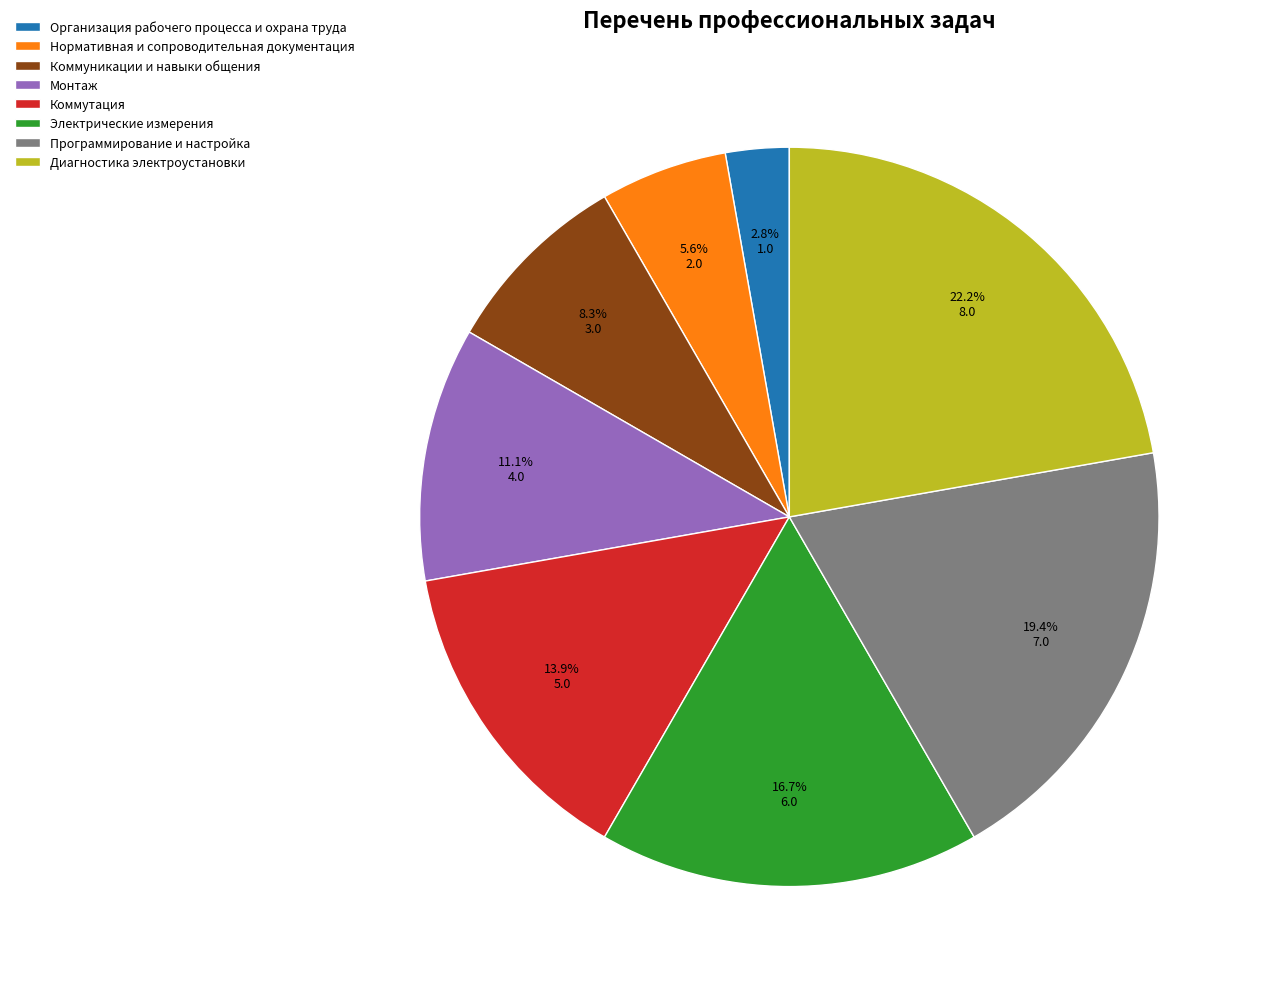

Is there any slice that represents more than half of the pie?

No